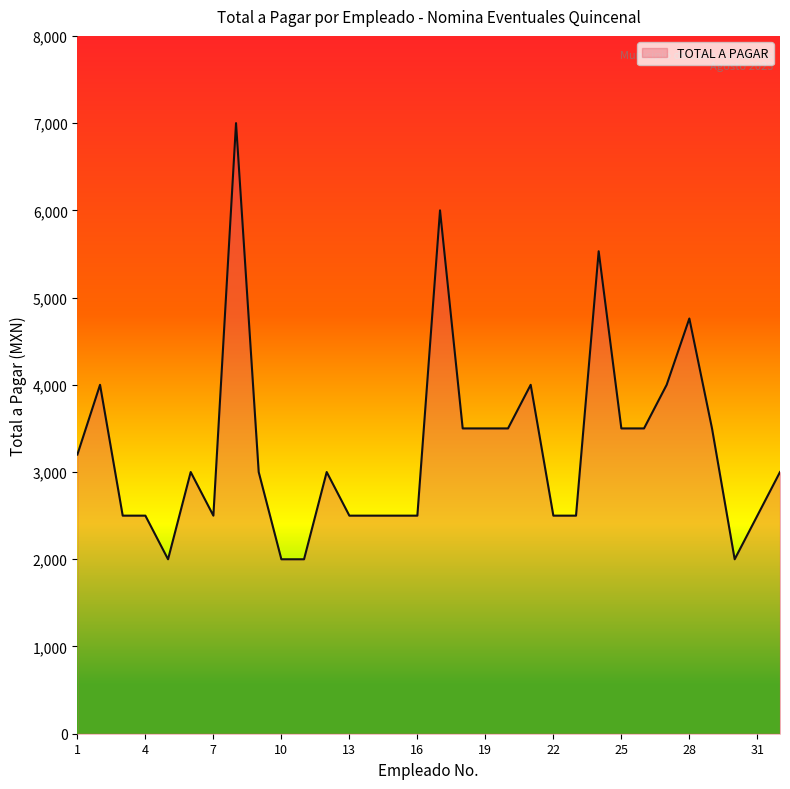

How many lines are shown in the chart?

1